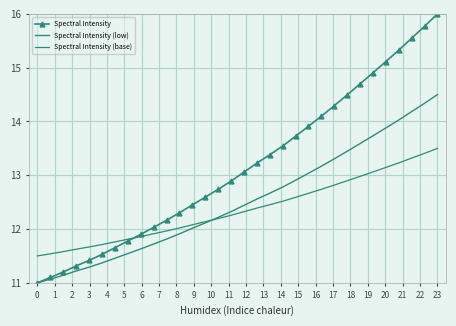

How many values in the Spectral Intensity (low) series are below 12?

12